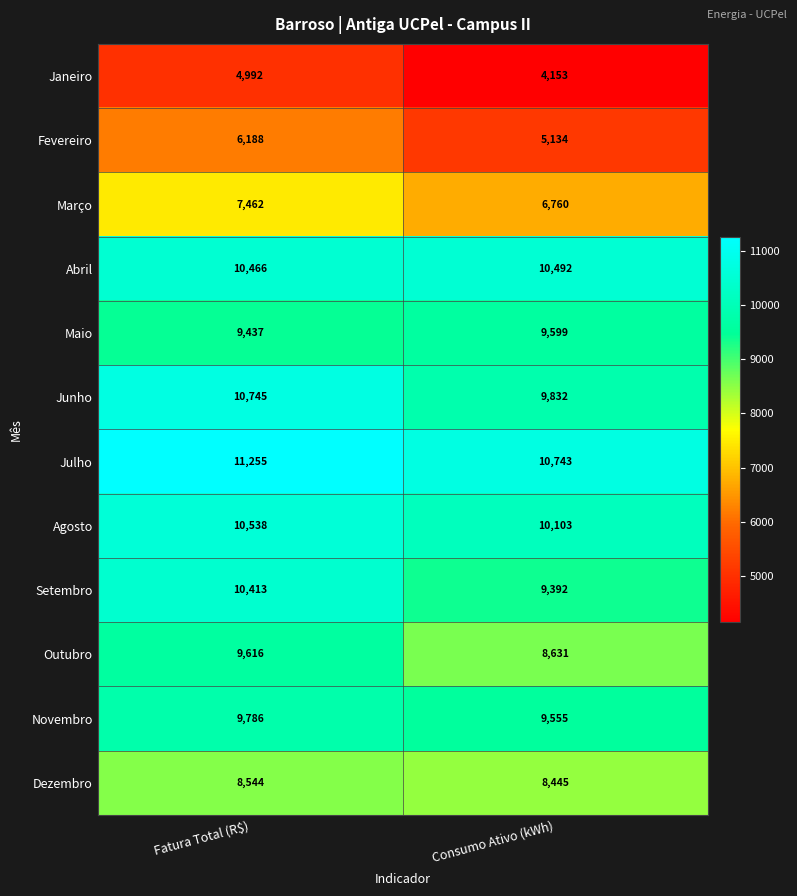

What is the minimum value shown in the chart?

4153